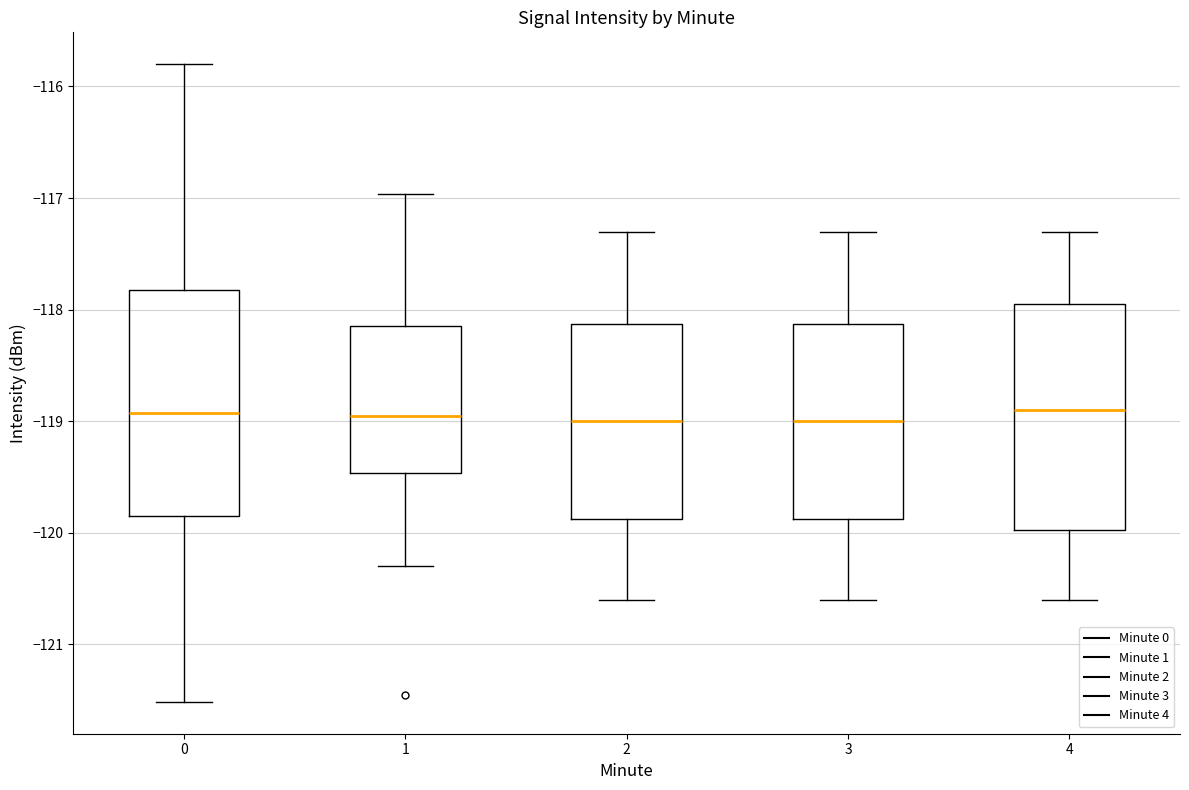

Where is the lower edge of the box at x = 1 on the y-axis? The values are not printed on the chart, so give them approximately, as read against the axis.

-119.5